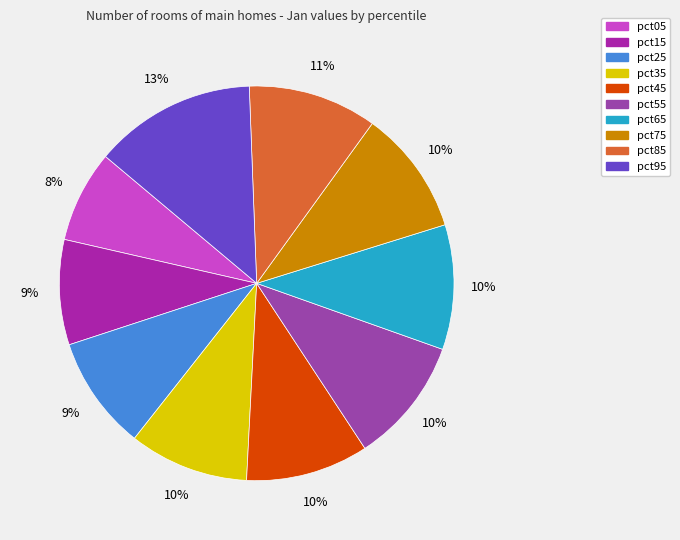

Which slice is the largest?

pct95